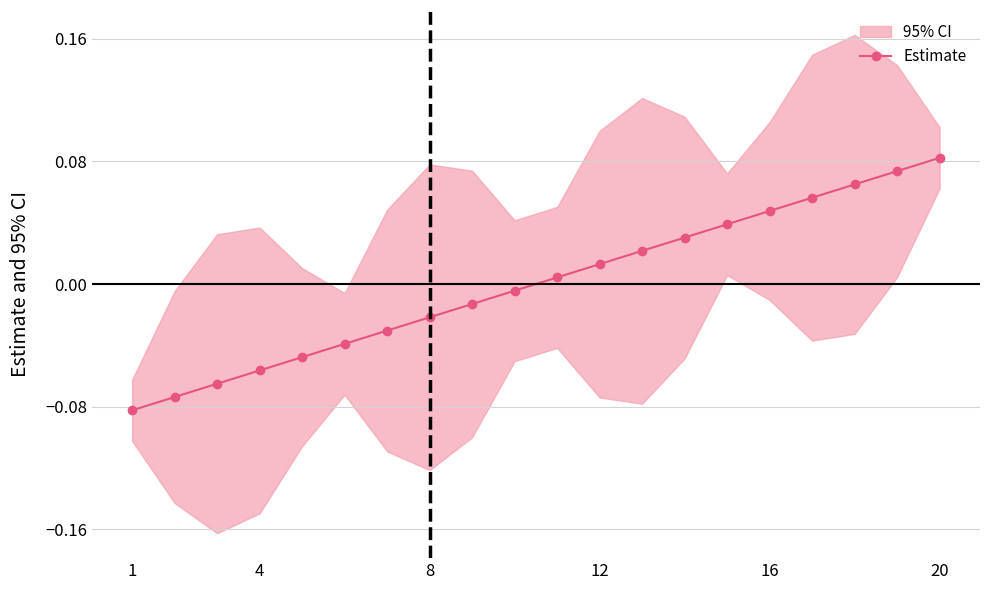

True or false: Estimate has a value of 0.1 at 16.

False